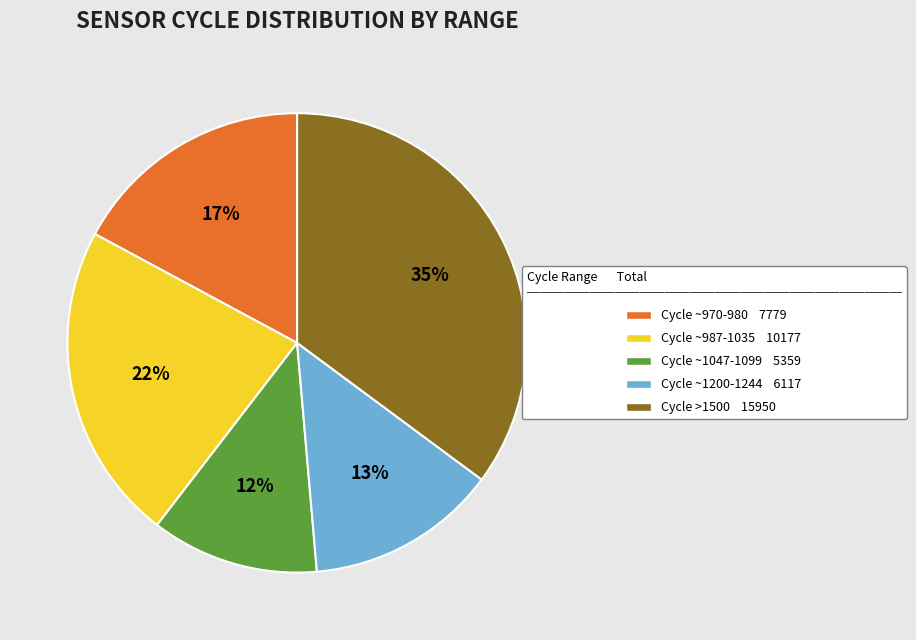

To the nearest percent, what is the average slice percentage?

20%